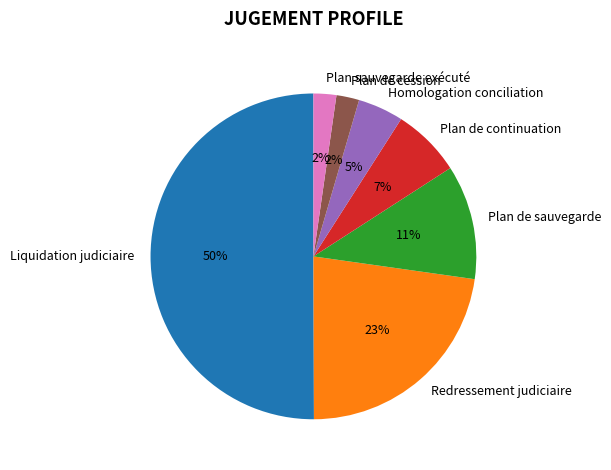

What is the ratio of the value at Plan de continuation to the value at Plan de sauvegarde?

0.6